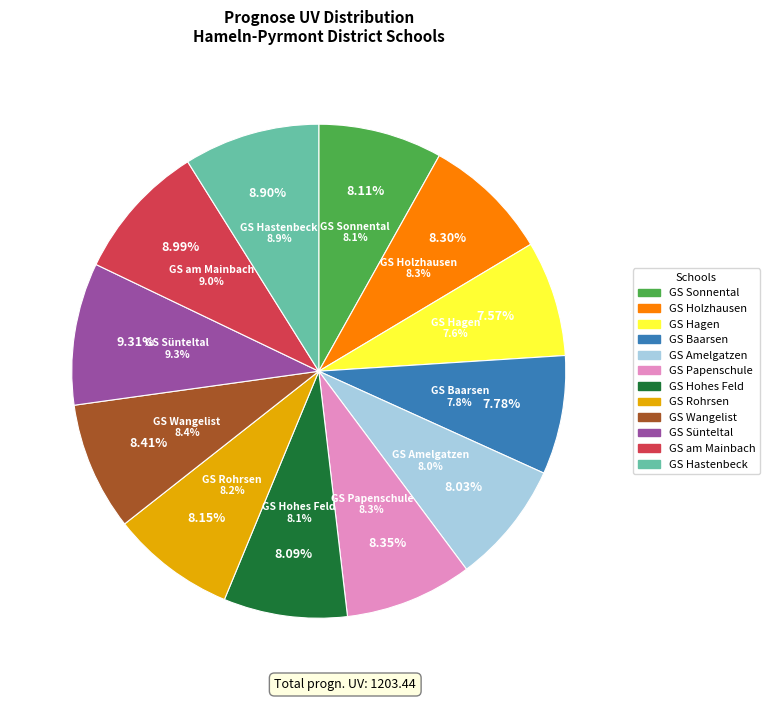

Which category has the biggest portion of the pie?

252006-GS Sünteltal